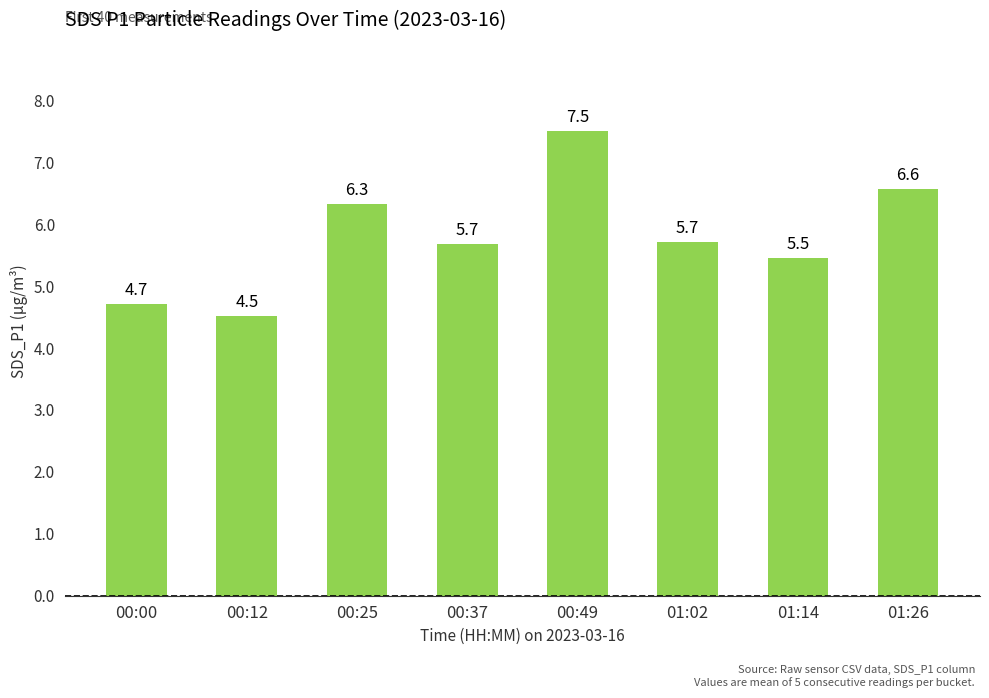

What position from the left is 00:37?

4